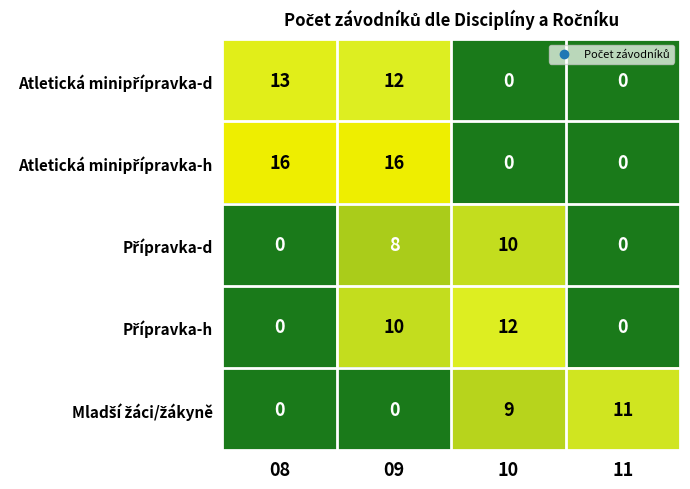

At which category is the sum across all series the highest?

09